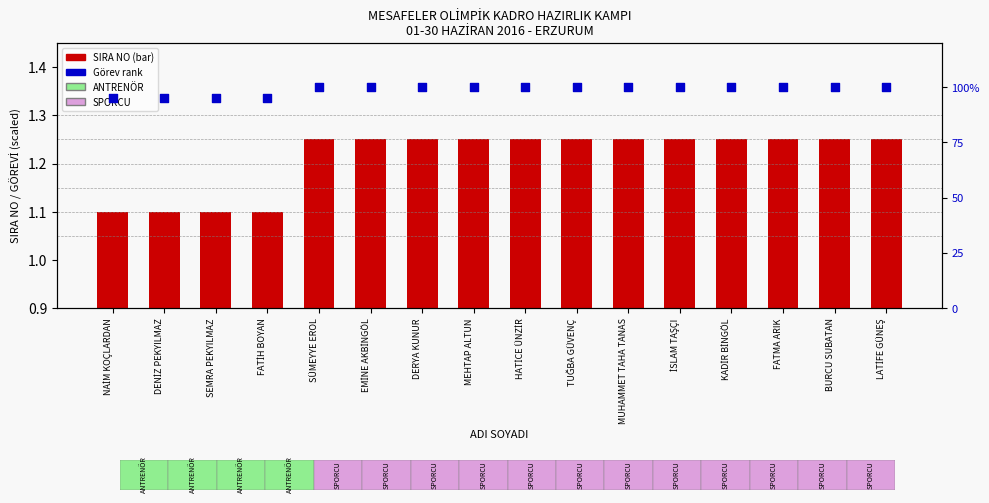

Which series reaches the maximum Y coordinate?

SIRA NO (bar height reflects görev)